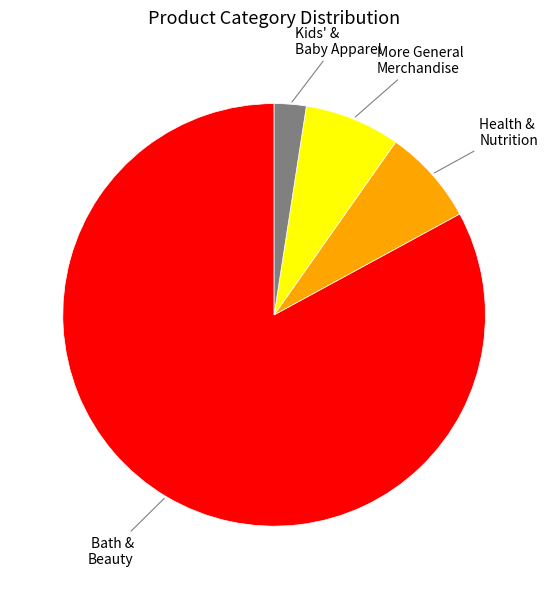

Is there any slice that represents more than half of the pie?

Yes